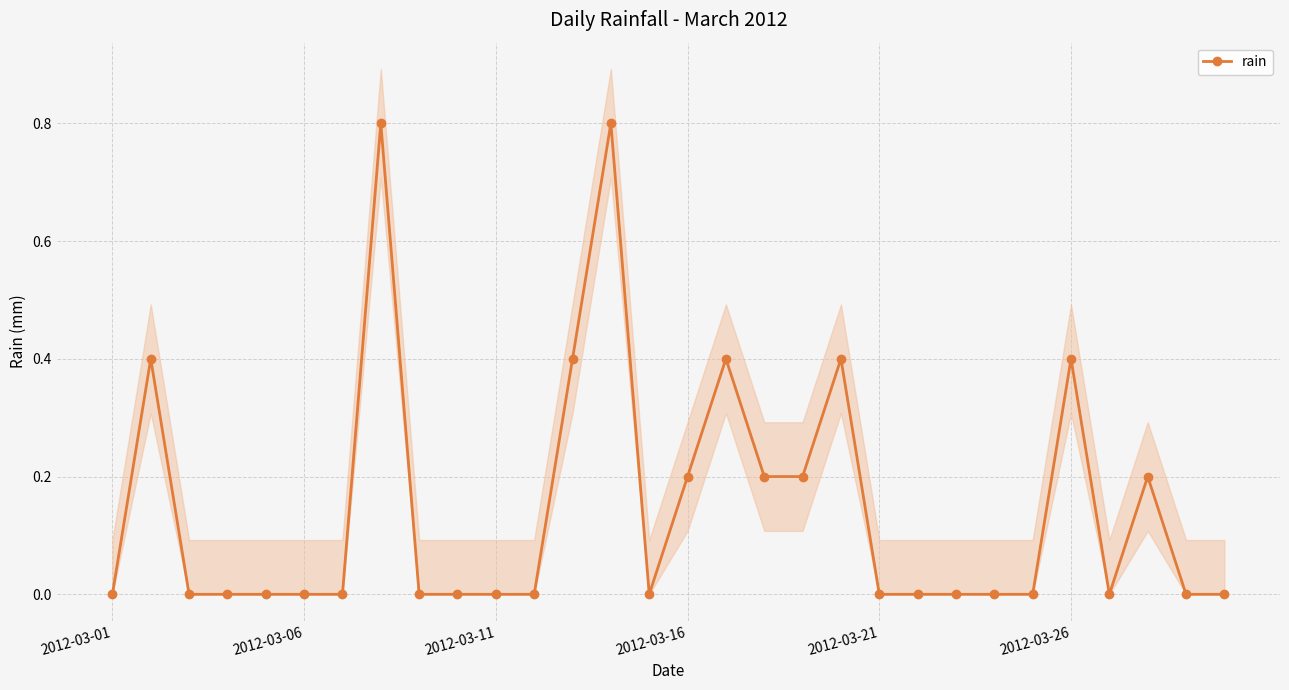

True or false: the data shows 0.4 at 12.

True